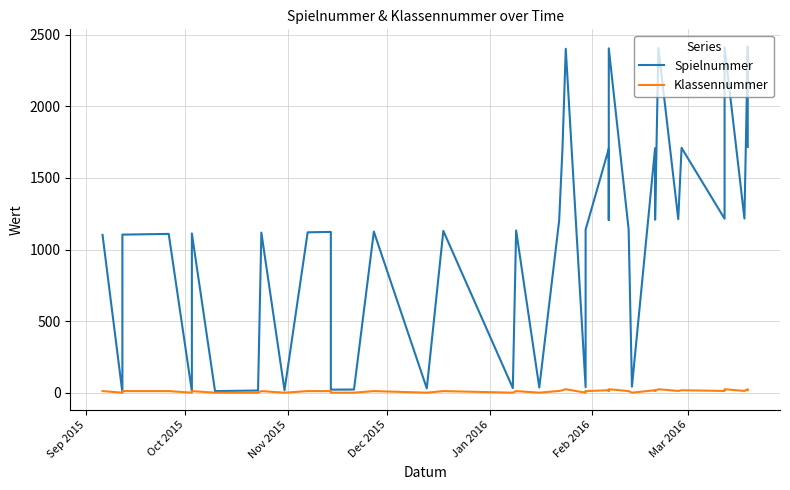

Is this an area chart (filled region under the line)?

No